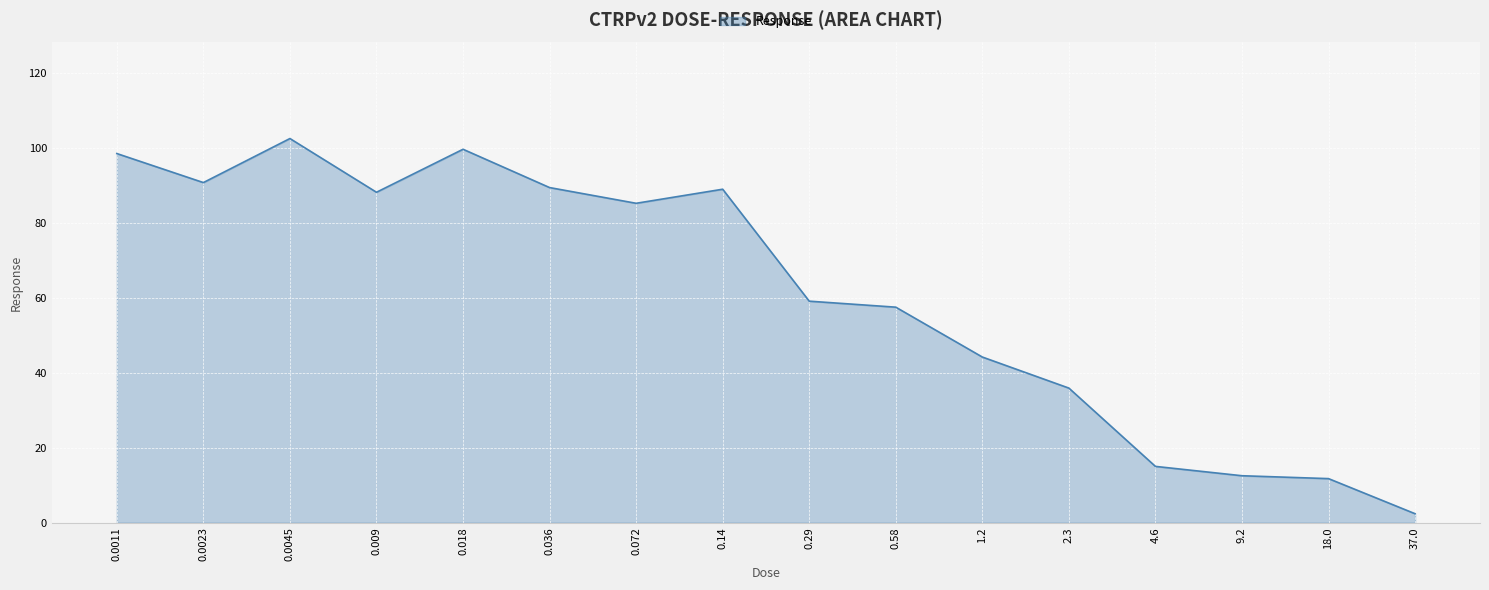

Approximately how many times larger is the value at 0.0023 compared to 0.0045?

0.9